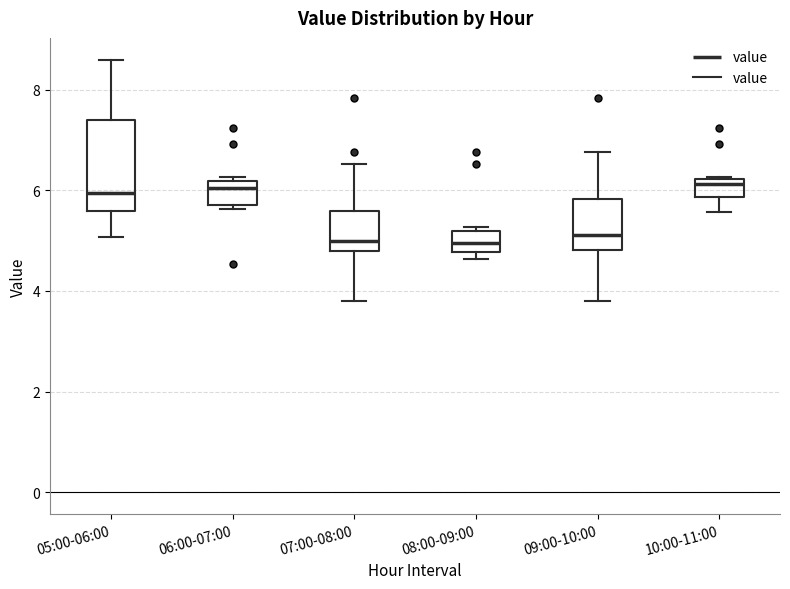

Where does the lower whisker of the box for 10:00-11:00 end on the y-axis? The values are not printed on the chart, so give them approximately, as read against the axis.

5.6